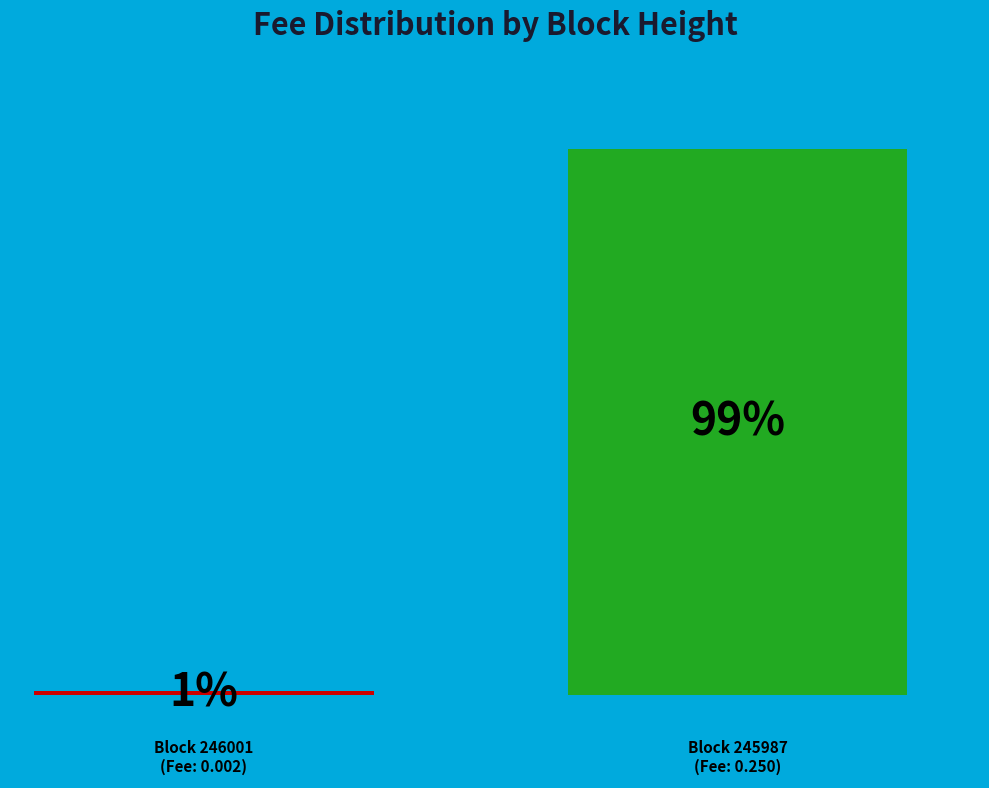

The 245987 slice represents 91% of the pie. True or false?

False